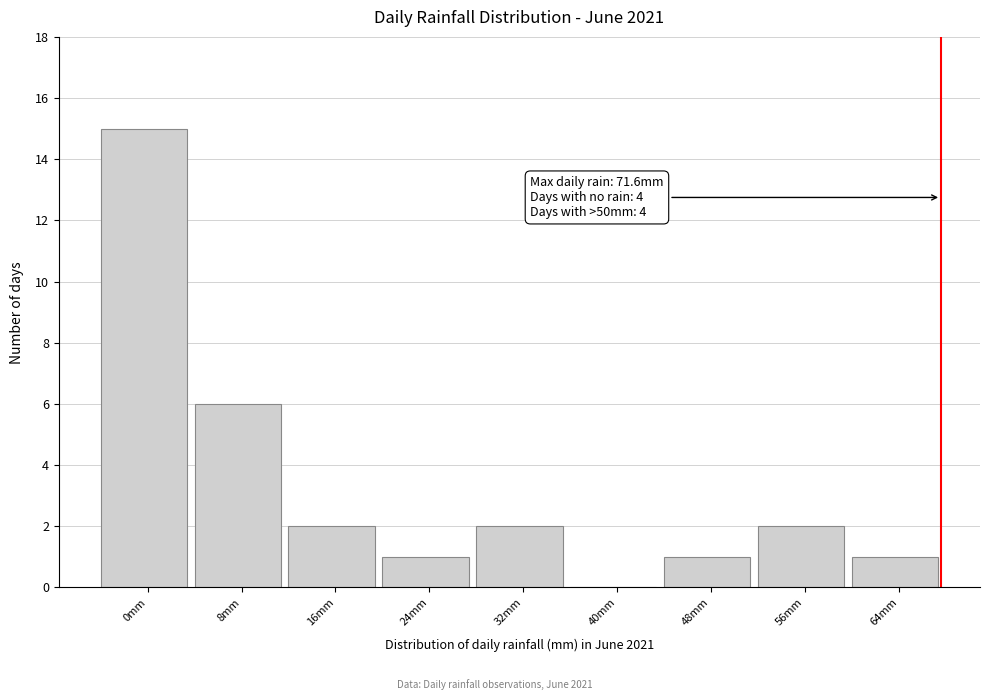

Reading right to left, extract all data points from this chart.

64mm=1	56mm=2	48mm=1	40mm=0	32mm=2	24mm=1	16mm=2	8mm=6	0mm=15